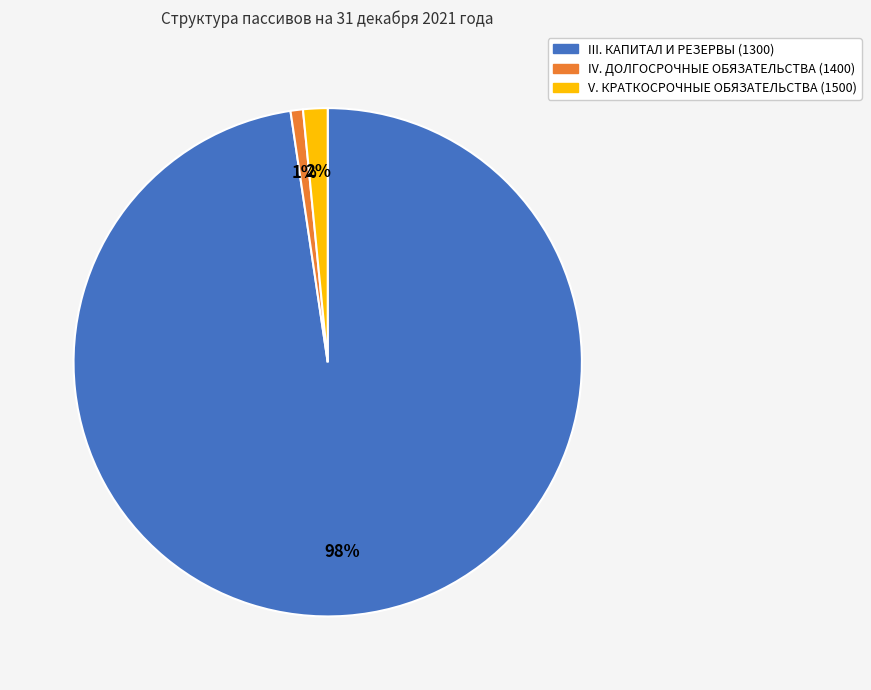

Rank the categories by value from highest to lowest.

III. КАПИТАЛ И РЕЗЕРВЫ (1300), V. КРАТКОСРОЧНЫЕ ОБЯЗАТЕЛЬСТВА (1500), IV. ДОЛГОСРОЧНЫЕ ОБЯЗАТЕЛЬСТВА (1400)